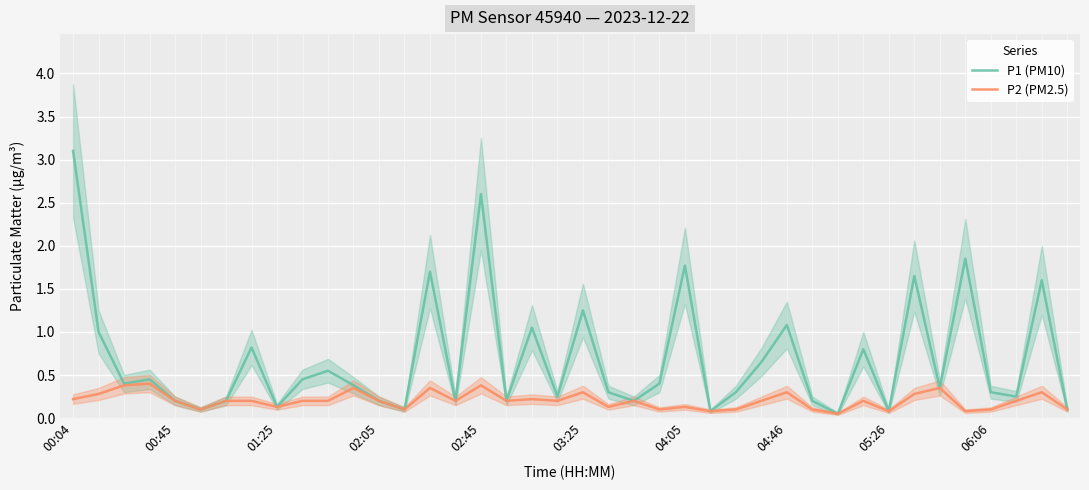

True or false: P2 (PM2.5) has a value of 0.5 at 11.

False